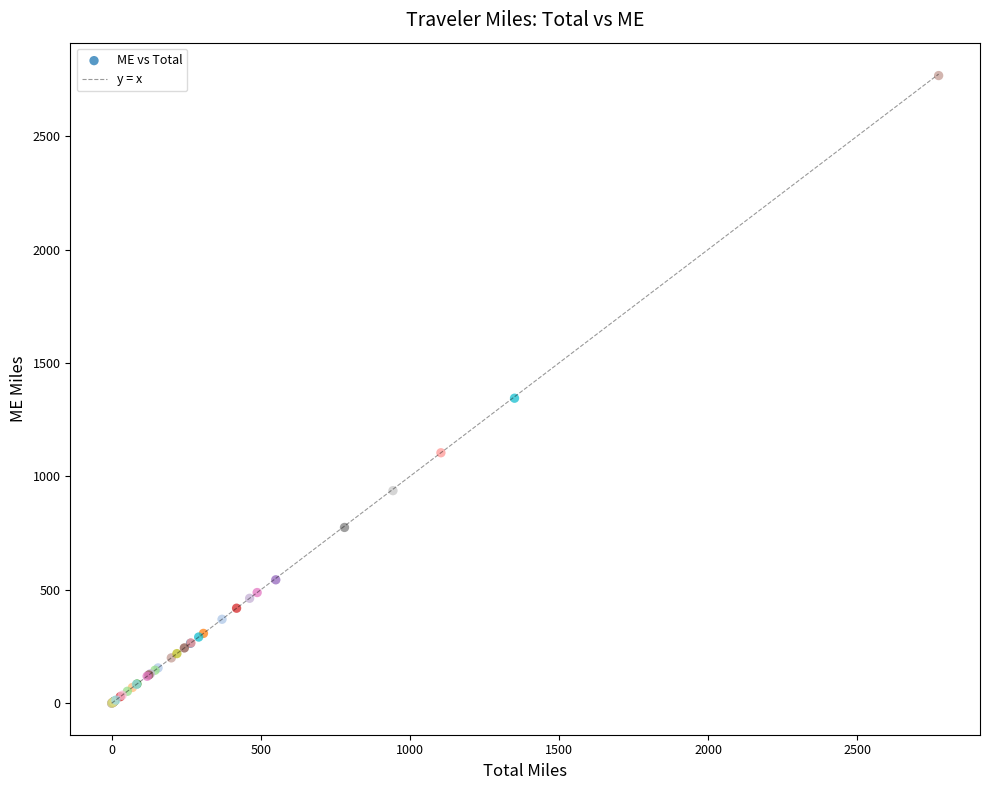

What Y value in the scatter plot is closest to 1383?

1344.8